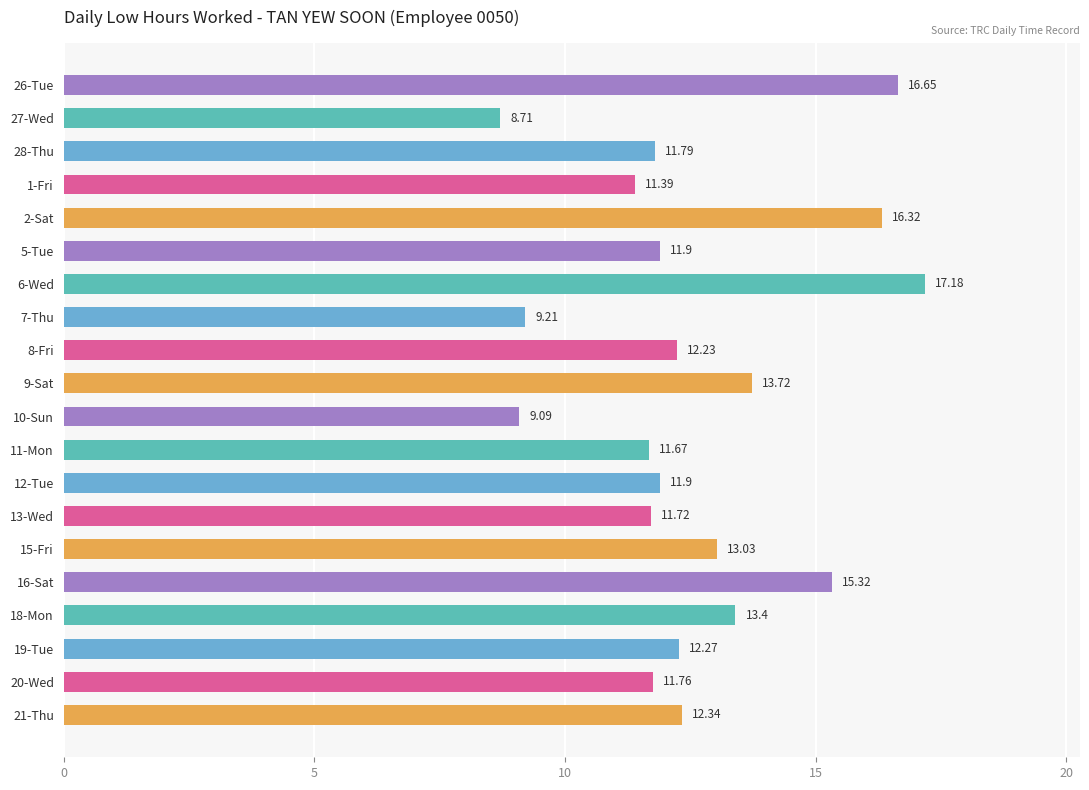

What is the change in value from 18-Mon to 19-Tue?

-1.1